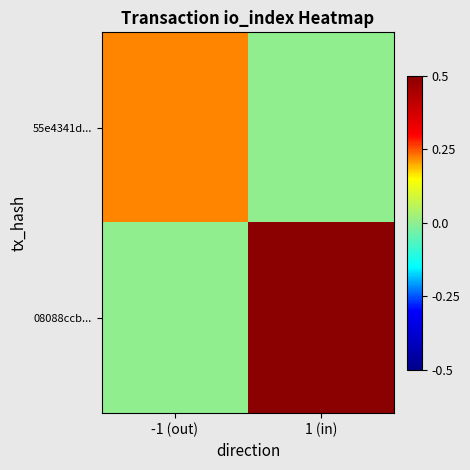

Which series has the largest total across all categories?

08088ccb...